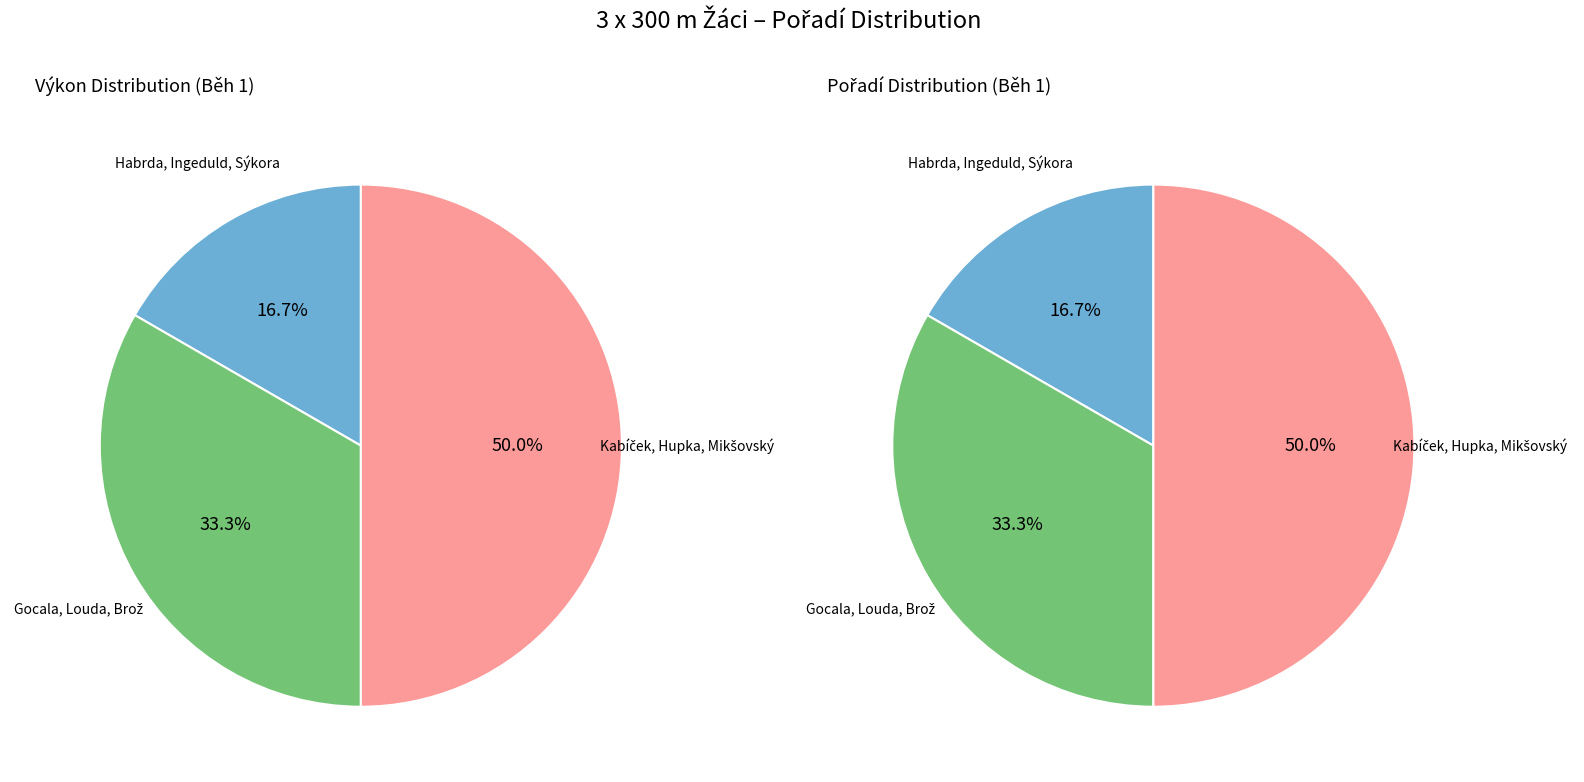

The Kabíček, Hupka, Mikšovský slice represents 50% of the pie. True or false?

True